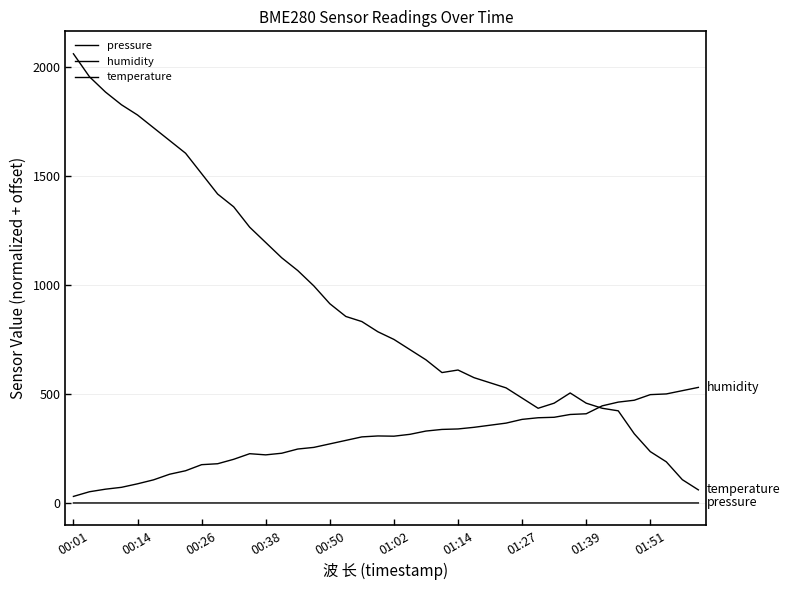

What is the sum of all pressure values?

0.2